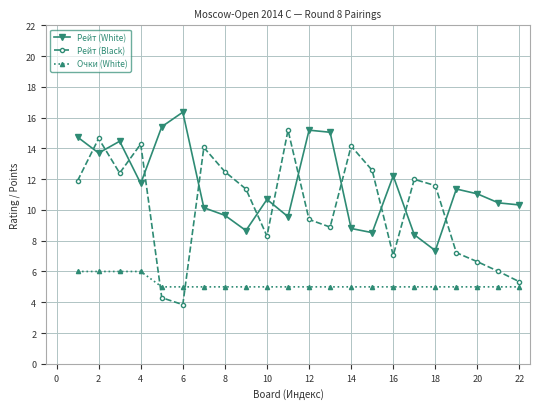

What is the highest value of the Очки (White) series?

6.0